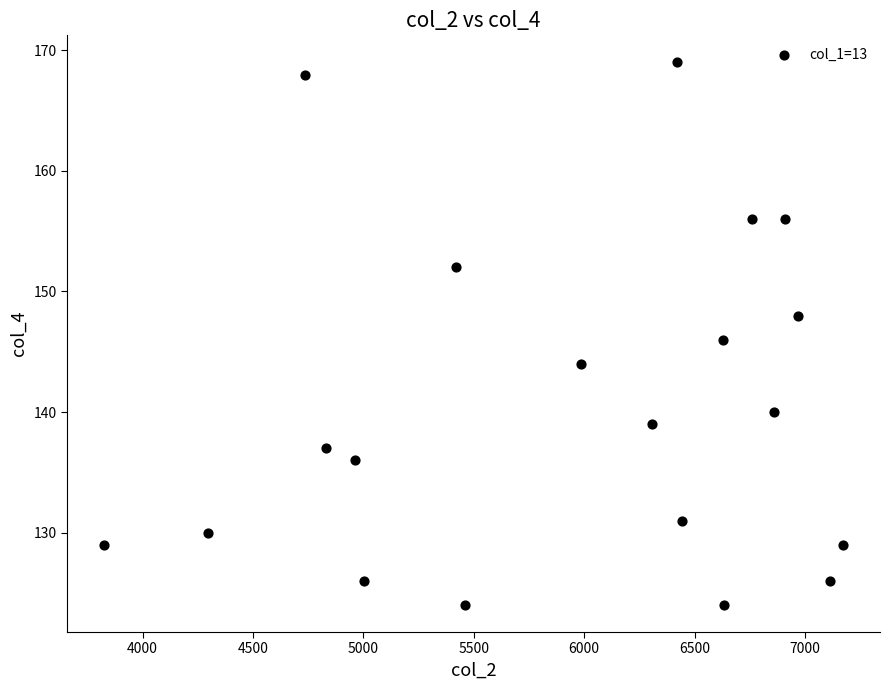

What is the range of Y values (max minus min)?

45